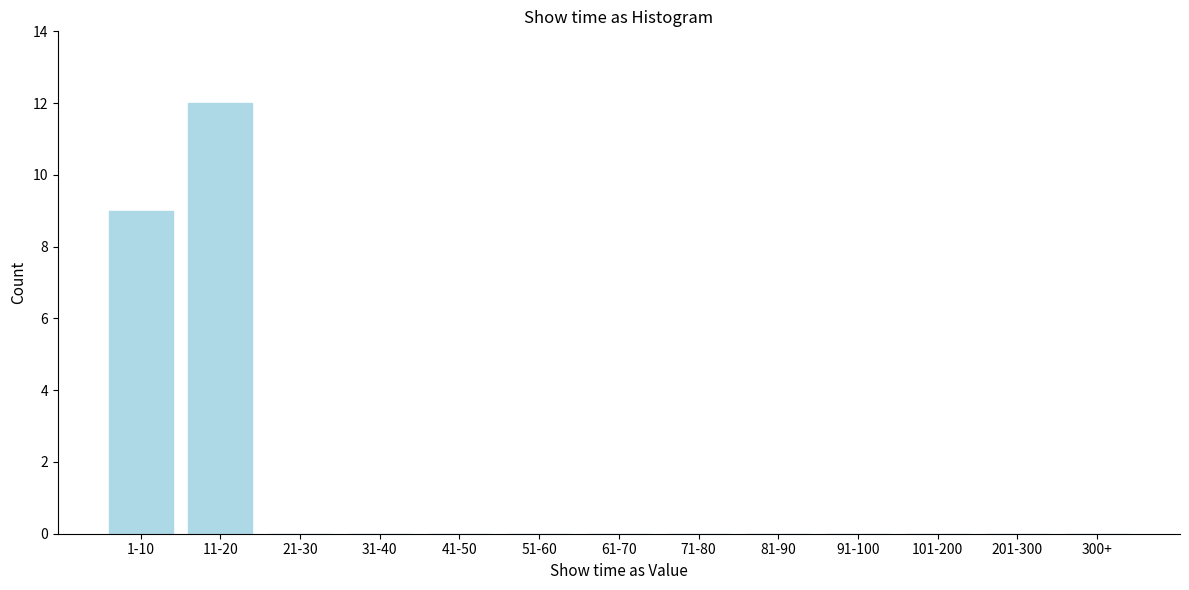

Reading left to right, what are all the values shown in this chart?

1-10=9	11-20=12	21-30=0	31-40=0	41-50=0	51-60=0	61-70=0	71-80=0	81-90=0	91-100=0	101-200=0	201-300=0	300+=0